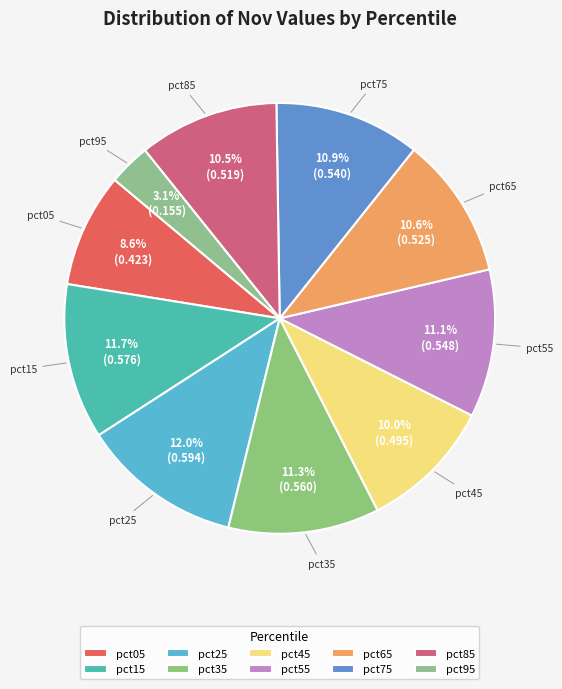

Count the number of slices in the pie.

10